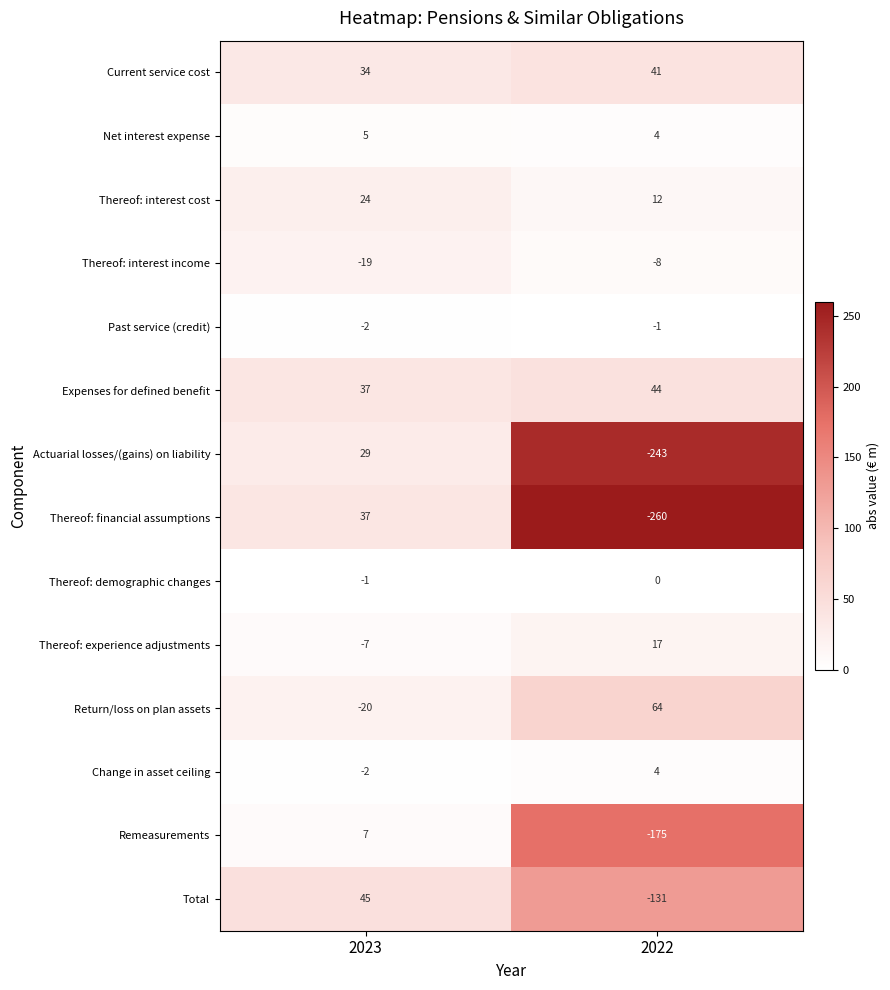

What is the sum of all Thereof: financial assumptions values?

-223